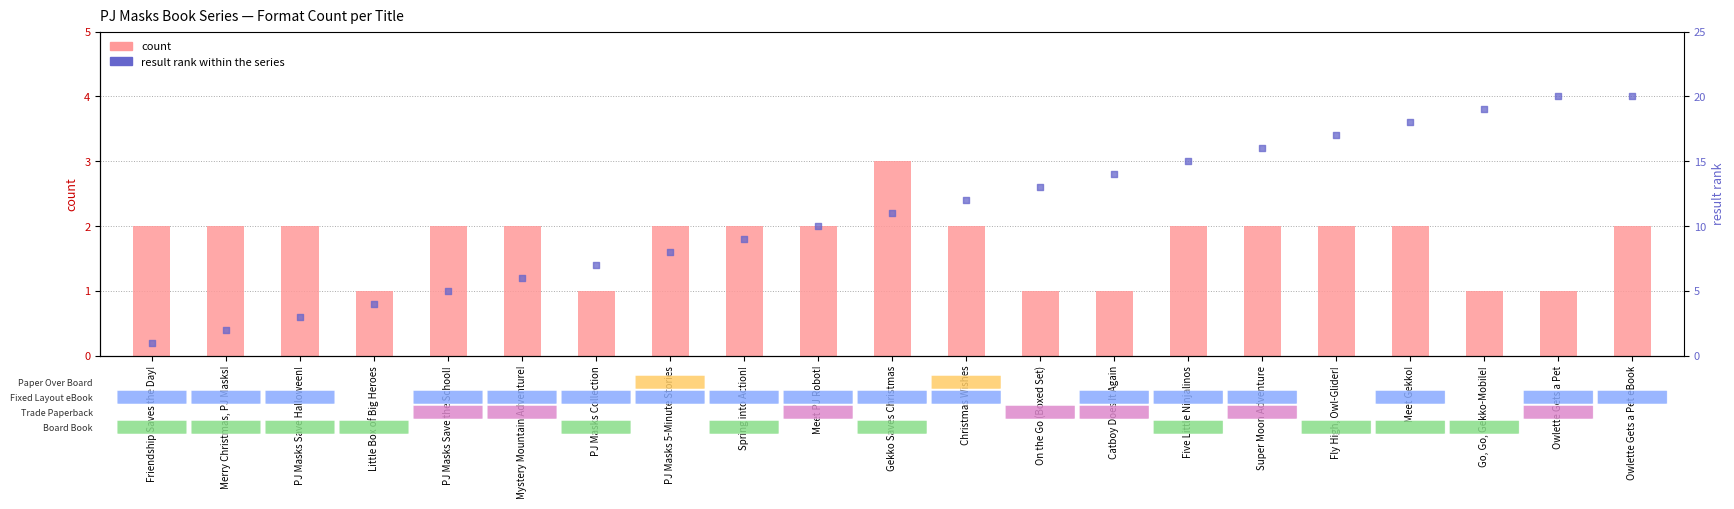

Which series has the largest Y range (max minus min)?

result rank